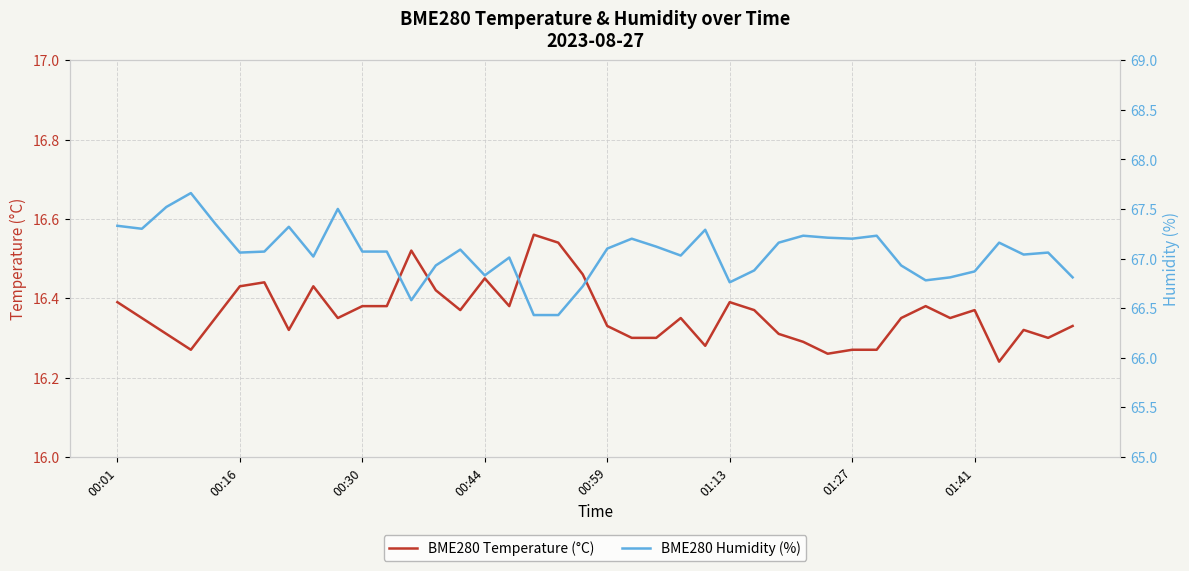

What is the sum of all BME280 Temperature (°C) values?

654.5